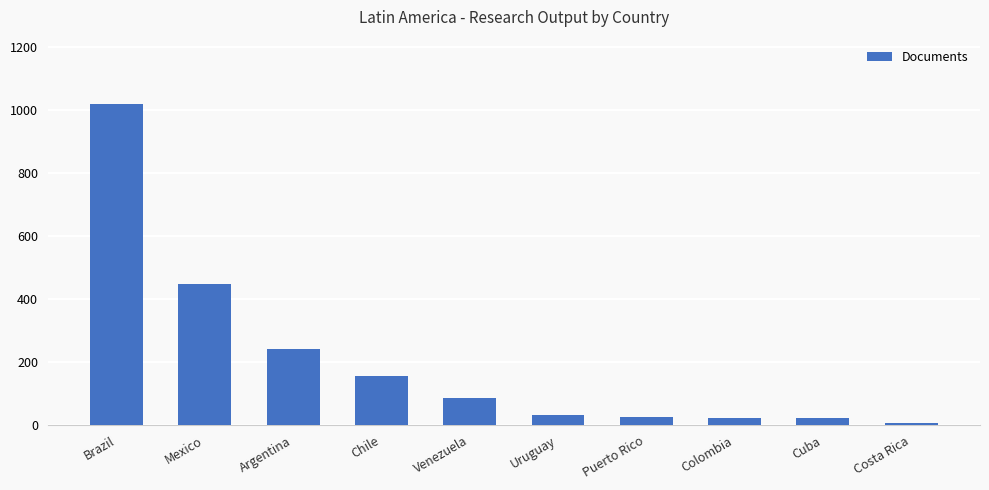

What is the greatest value displayed?

1019